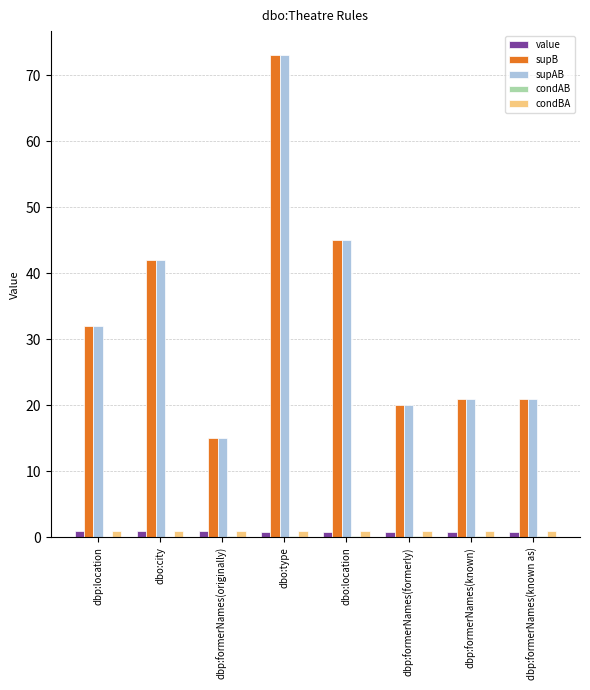

The value of supB at dbo:type is 73.0. True or false?

True